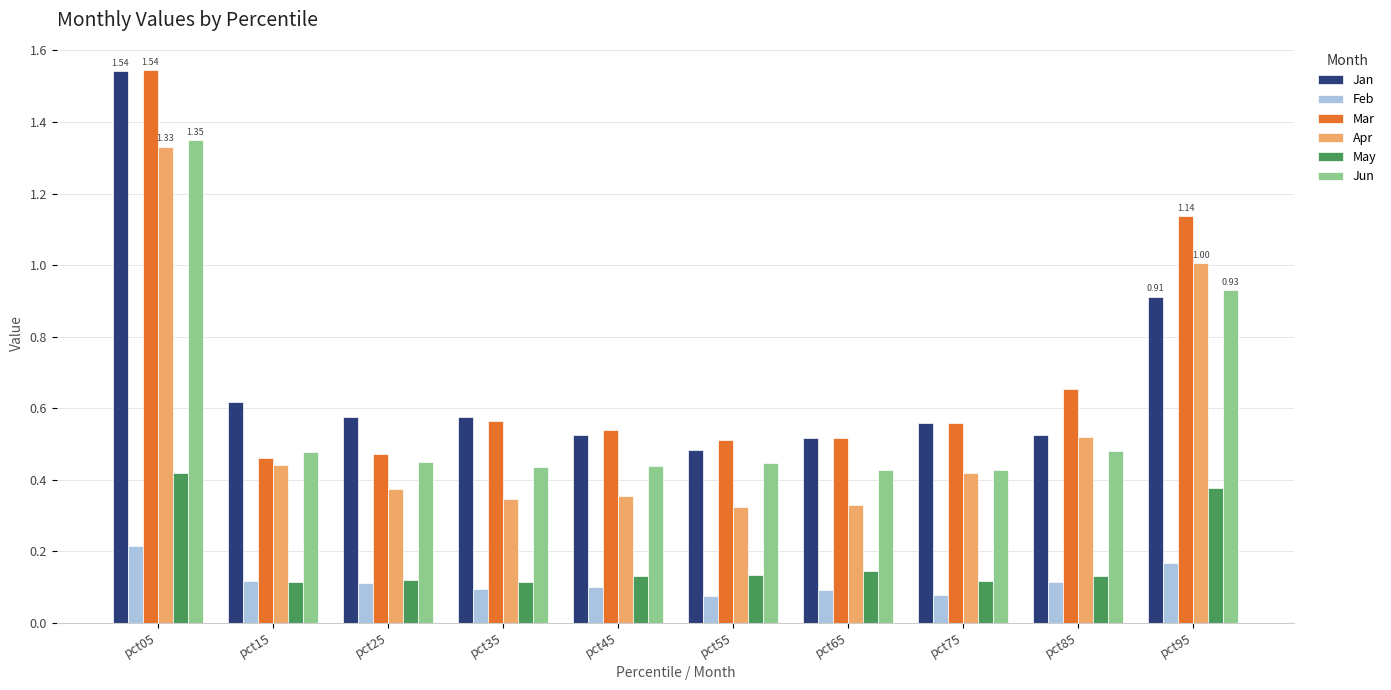

The value of Mar at pct35 is 0.4. True or false?

False